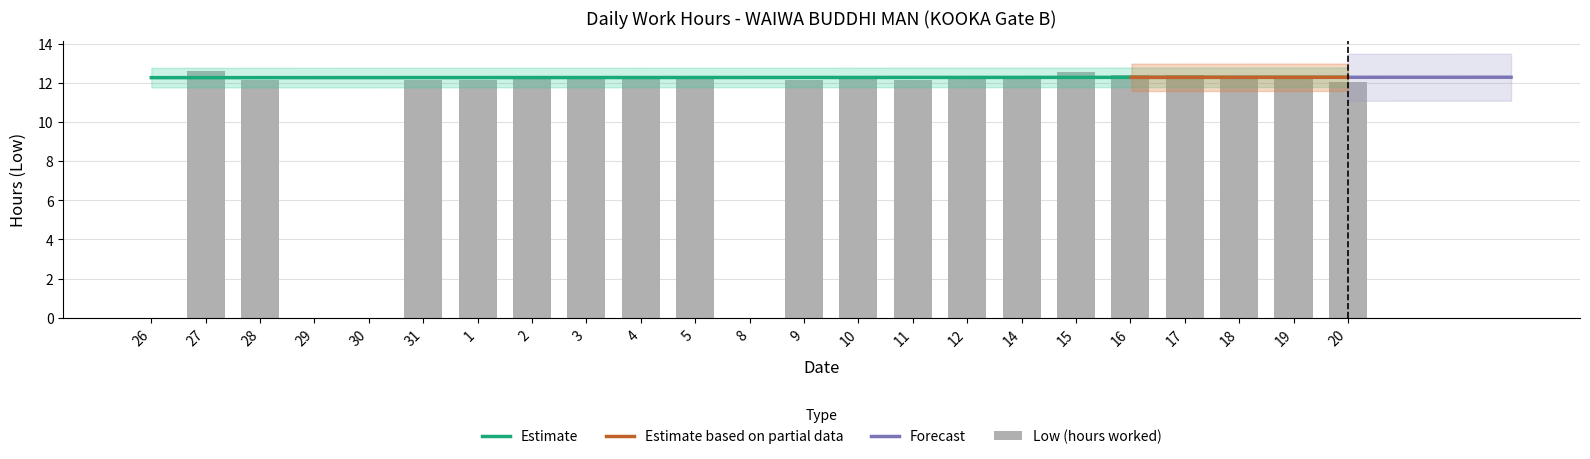

What is the label of the 20th bar from the right?

29